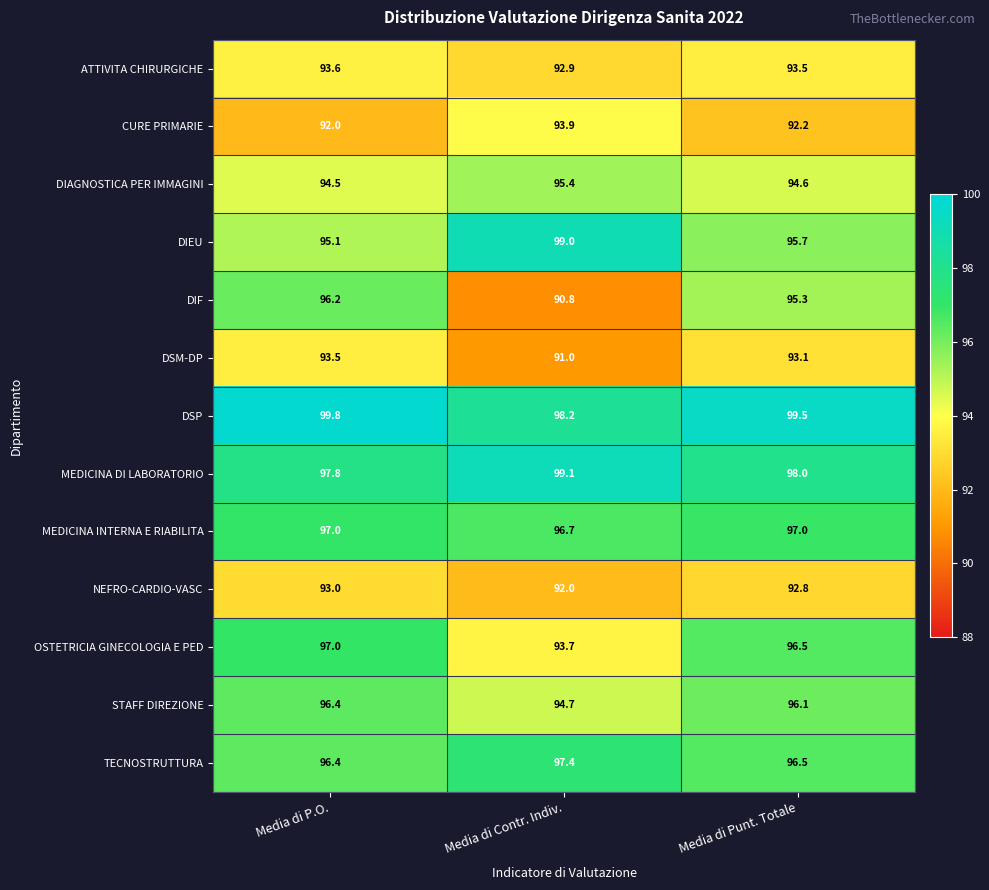

What is the sum of all CURE PRIMARIE values?

278.1